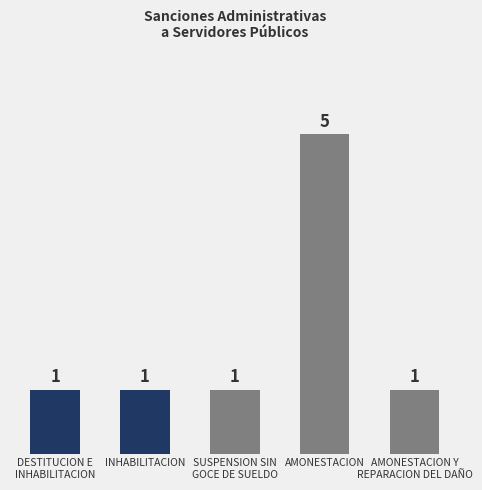

What is the greatest value displayed?

5